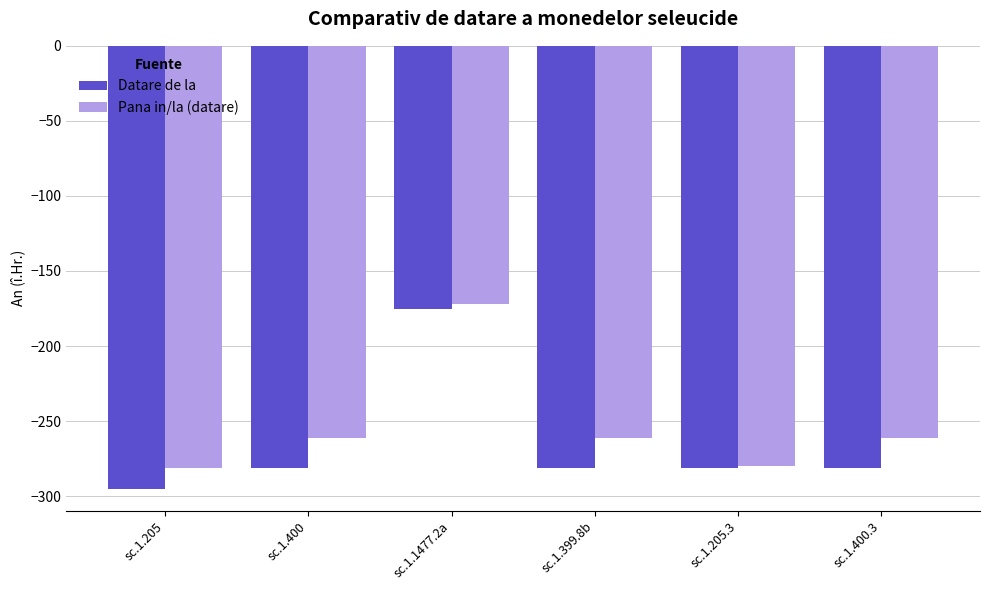

True or false: Datare de la has a value of -394 at sc.1.205.3.

False